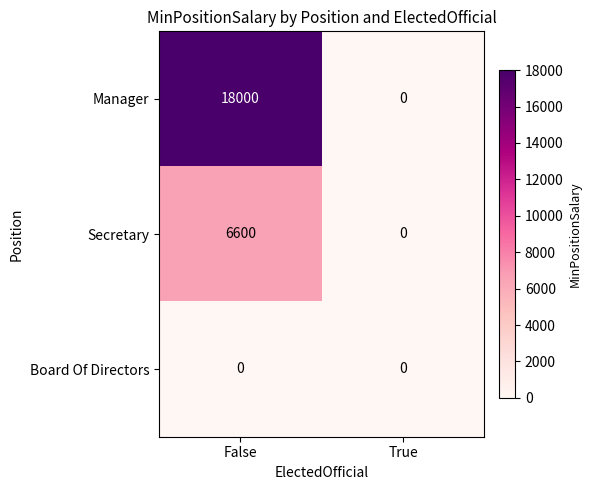

Which series has the widest spread of values?

Manager